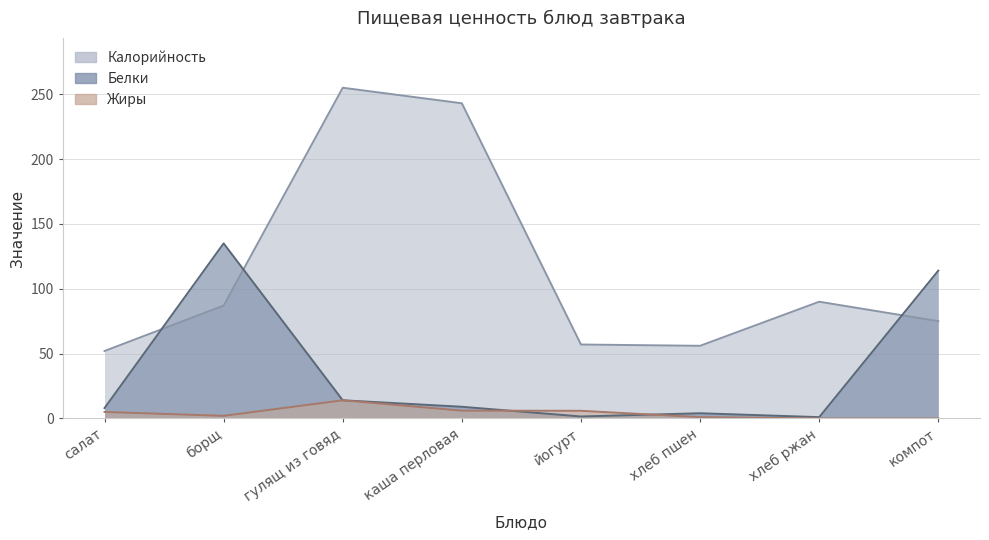

Reading left to right, extract all data points from this chart.

Калорийность: салат=52.0	борщ=87.0	гулящ из говяд=255.0	каша перловая=243.0	йогурт=57.0	хлеб пшен=56.0	хлеб ржан=90.0	компот=75.0
Белки: салат=8.0	борщ=135.0	гулящ из говяд=14.0	каша перловая=9.0	йогурт=1.5	хлеб пшен=4.0	хлеб ржан=1.0	компот=114.0
Жиры: салат=5.0	борщ=2.0	гулящ из говяд=14.0	каша перловая=6.0	йогурт=5.9	хлеб пшен=1.0	хлеб ржан=0.0	компот=0.0